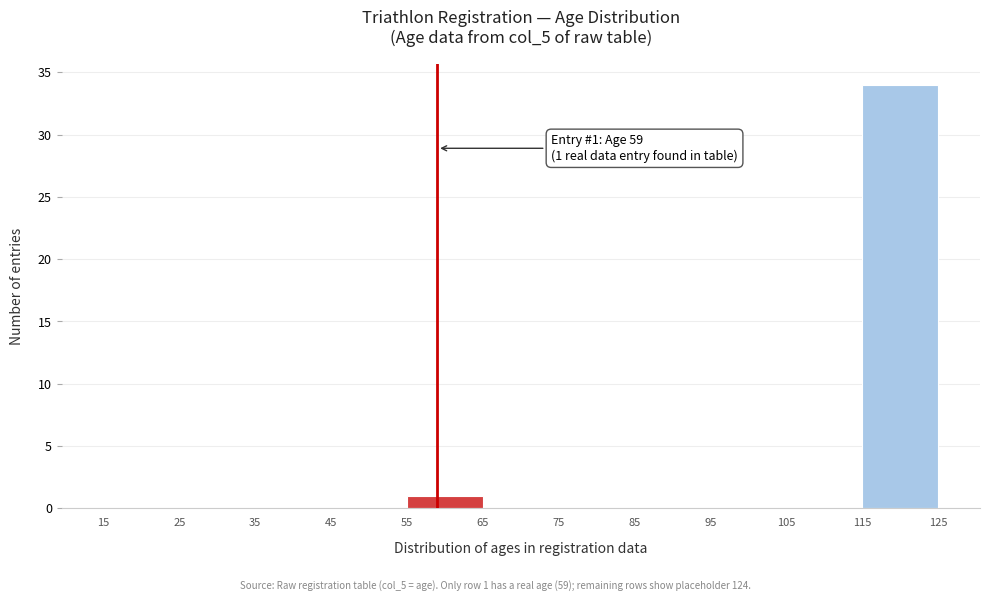

Over which range of the x-axis is the bar tallest?

115 to 125